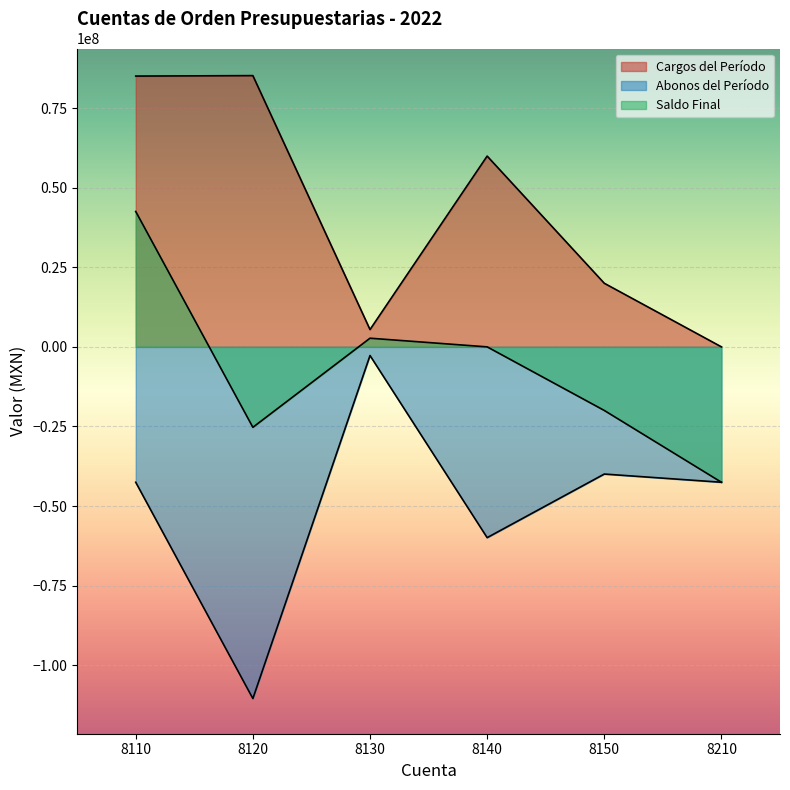

How many values in Saldo Final are above zero?

2